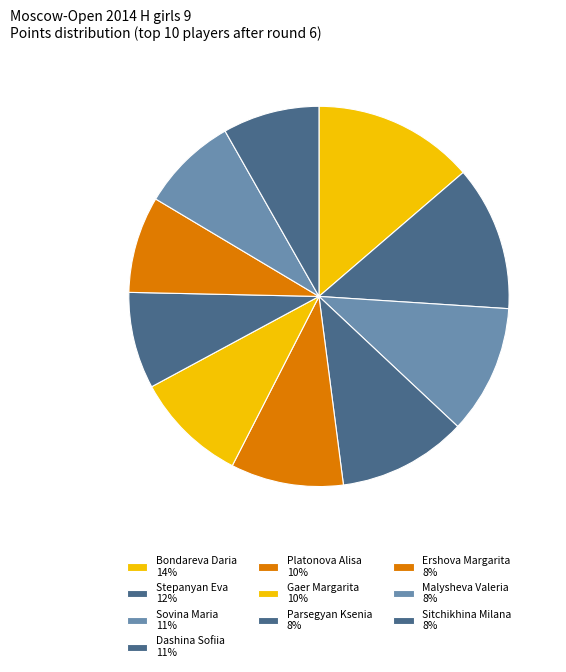

To the nearest percent, what portion does Malysheva Valeria represent?

8%